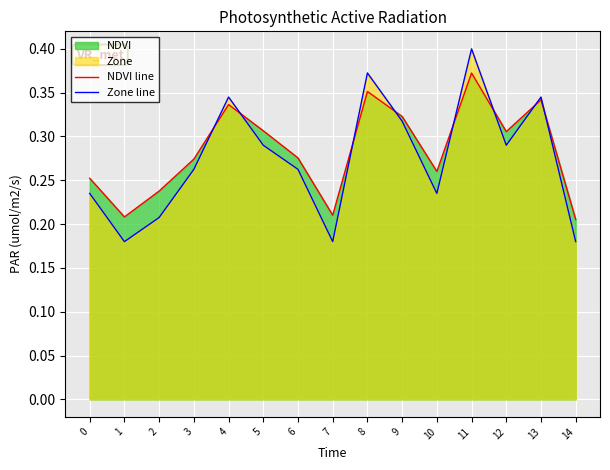

List the labels in order of NDVI line value, smallest first.

14, 1, 7, 2, 0, 10, 3, 6, 12, 5, 9, 4, 13, 8, 11